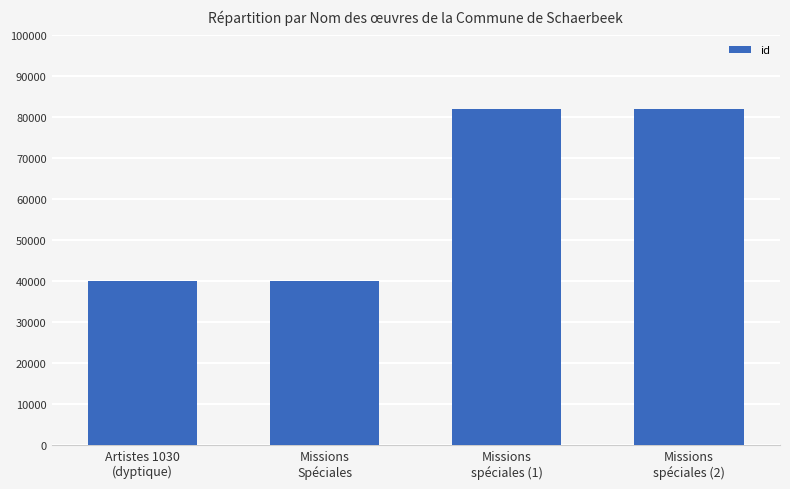

What is the label of the 1st bar from the right?

Missions
spéciales (2)